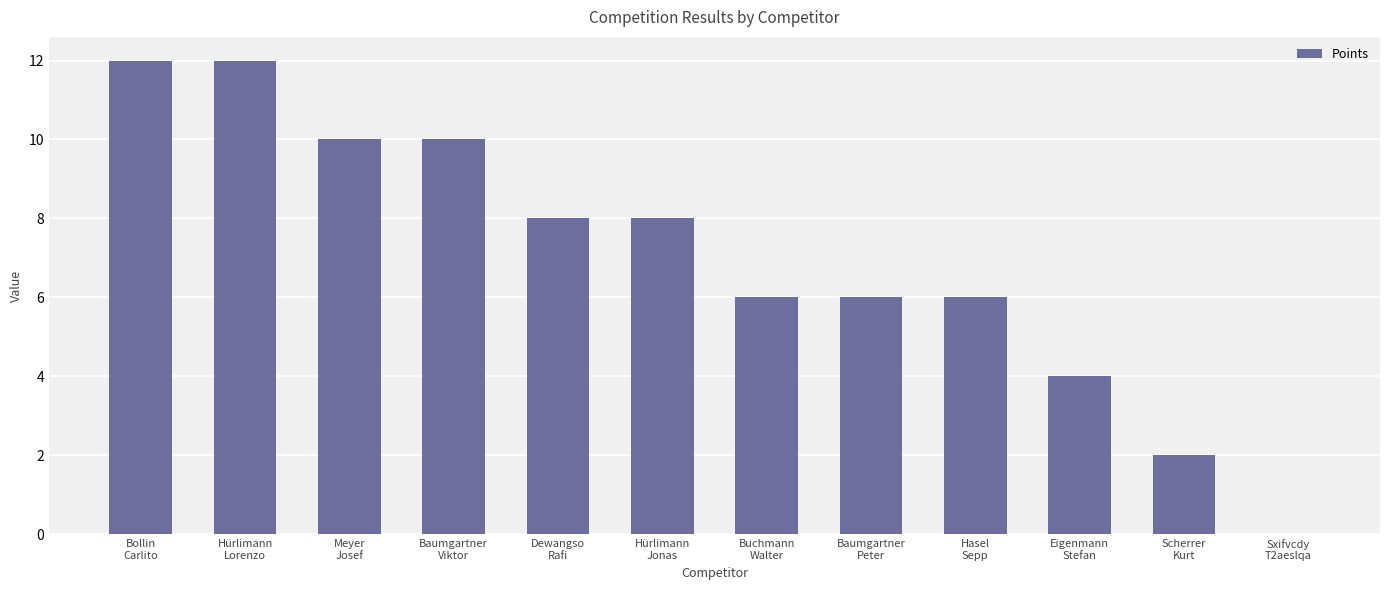

Count the values in the range 6 to 10.

7